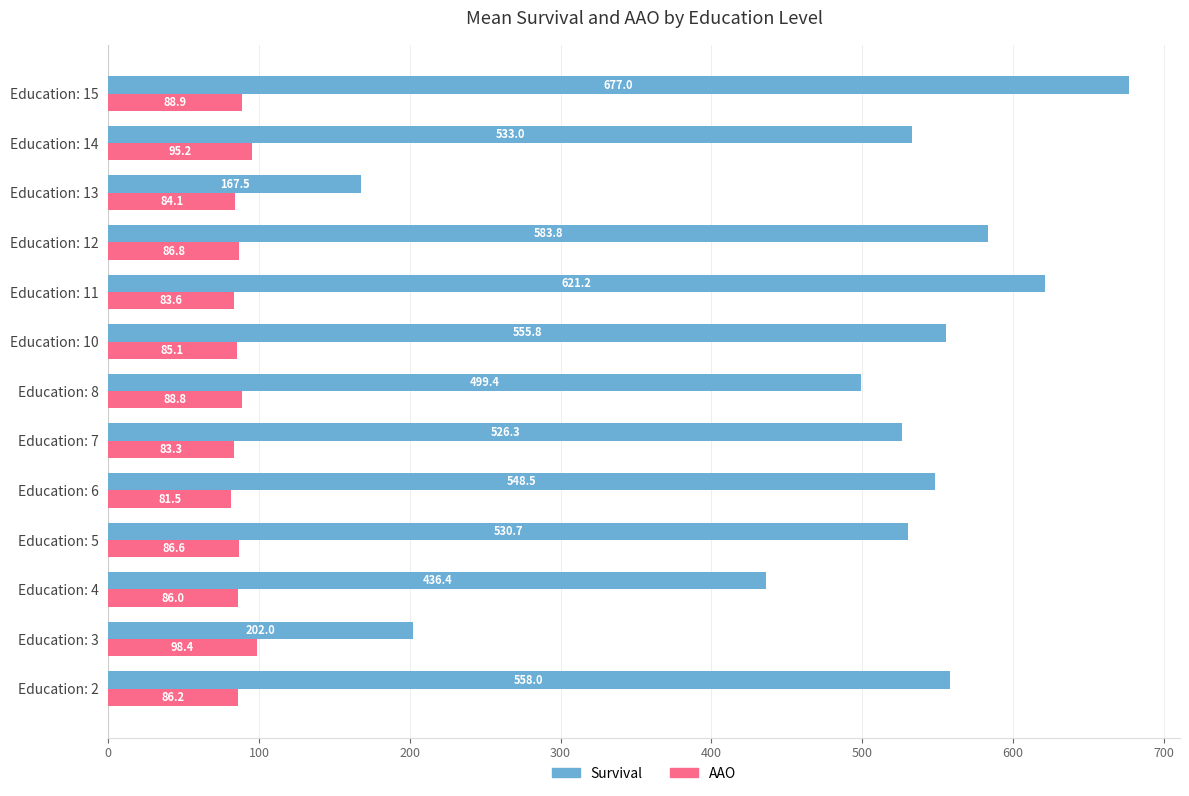

The AAO series shows 81.5 at Education: 6. True or false?

True